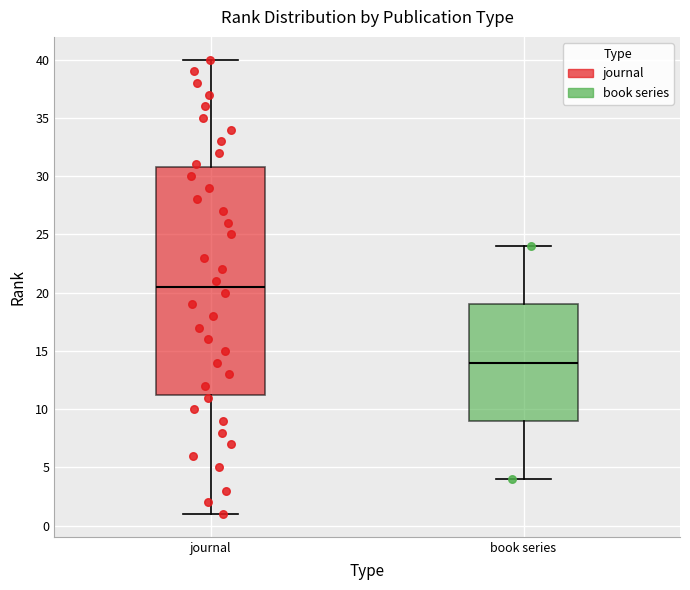

Comparing the boxes themselves (not the whiskers), which one is the tallest?

journal